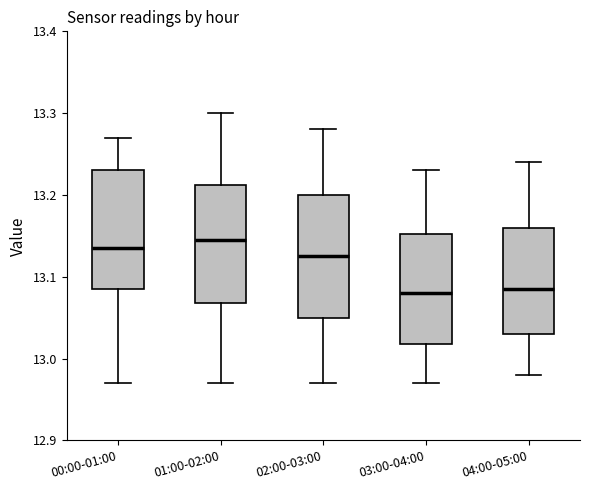

Reading left to right, read every box against the y-axis: the position of its median line, the range the box covers, and the ends of its whiskers. The values are not printed on the chart, so give them approximately, as read against the axis.

00:00-01:00: median 13.14, box 13.09 to 13.23, whiskers 12.97 to 13.27
01:00-02:00: median 13.15, box 13.07 to 13.21, whiskers 12.97 to 13.30
02:00-03:00: median 13.13, box 13.05 to 13.20, whiskers 12.97 to 13.28
03:00-04:00: median 13.08, box 13.02 to 13.15, whiskers 12.97 to 13.23
04:00-05:00: median 13.09, box 13.03 to 13.16, whiskers 12.98 to 13.24